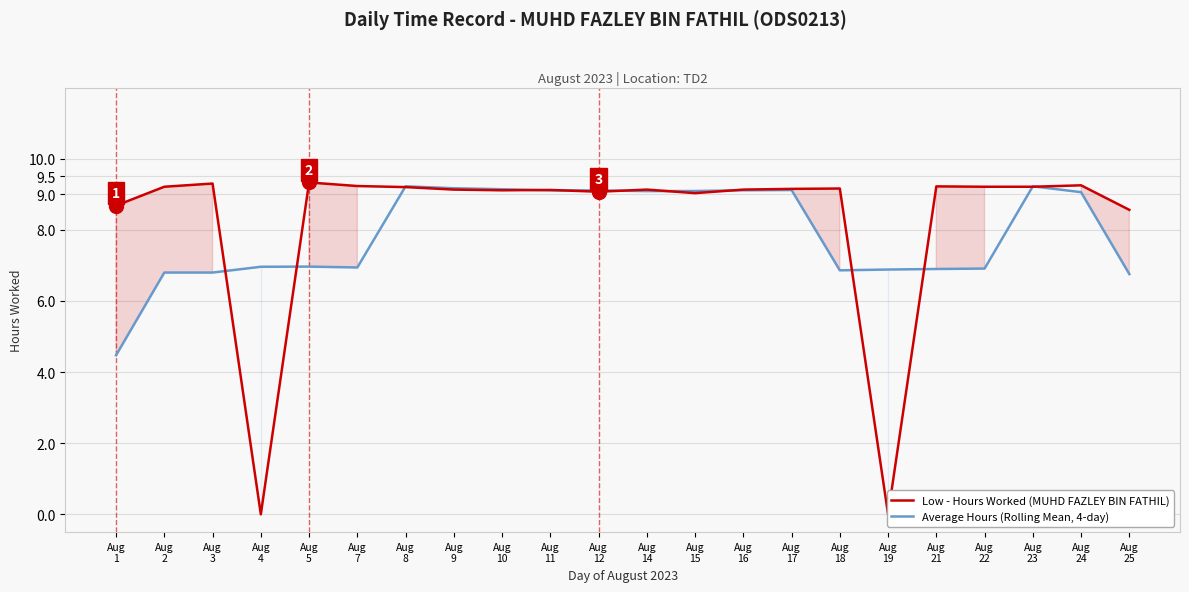

Which series contains the highest Y value?

Low - Hours Worked (MUHD FAZLEY BIN FATHIL)